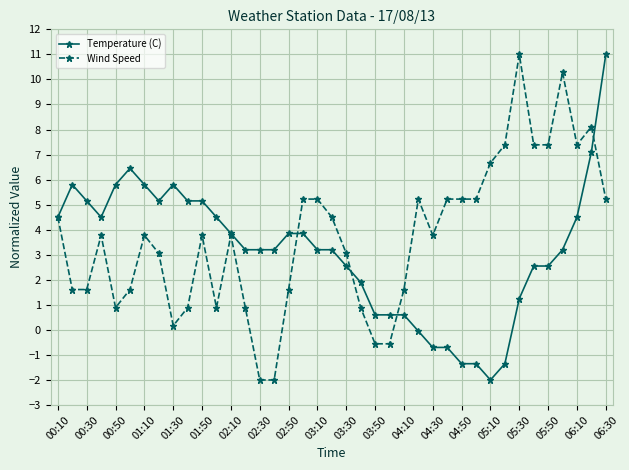

What is the difference between the maximum and minimum values in the Temperature (C) series?

13.0